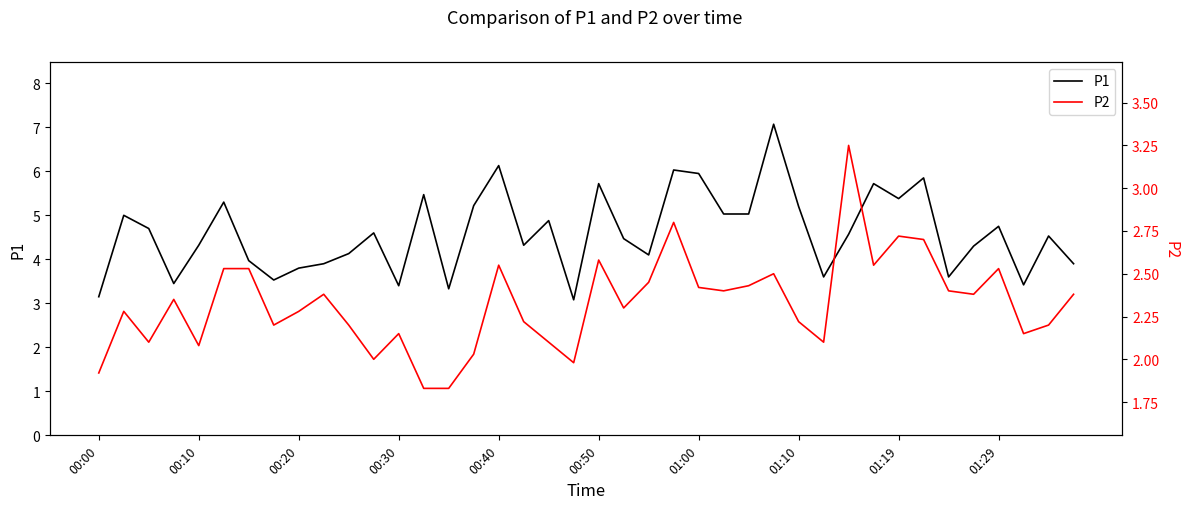

What is the minimum value for P1?

3.1